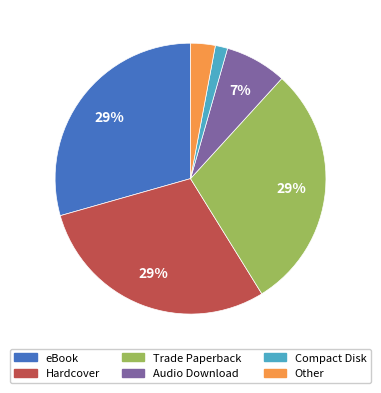

What is the smallest slice in the pie chart?

Compact Disk